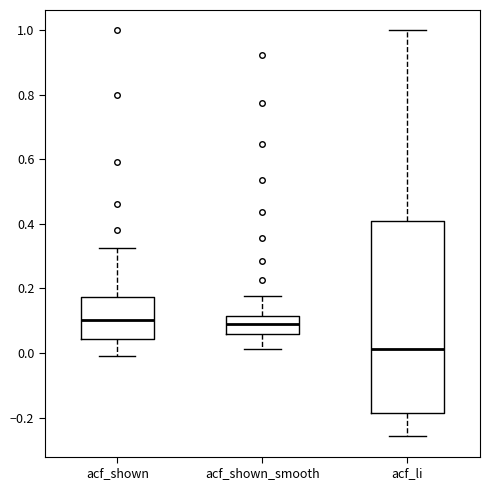

Which box's median line is the lowest?

acf_li